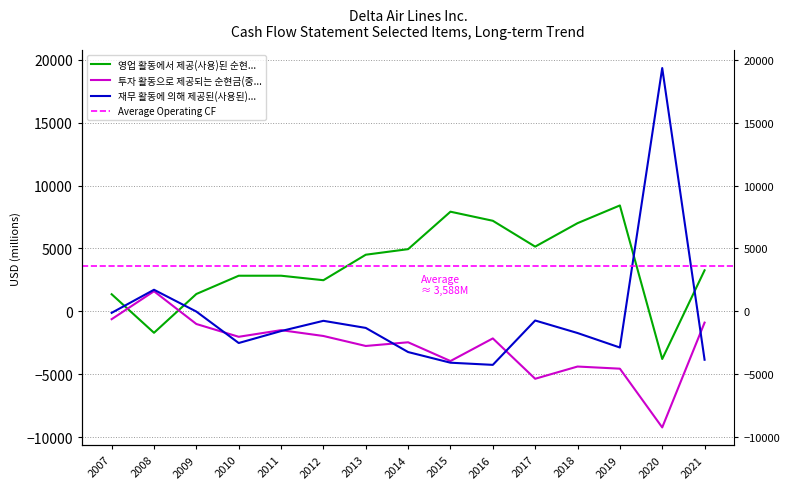

Which series has the largest range (max minus min)?

재무 활동에 의해 제공된(사용된) 순현금